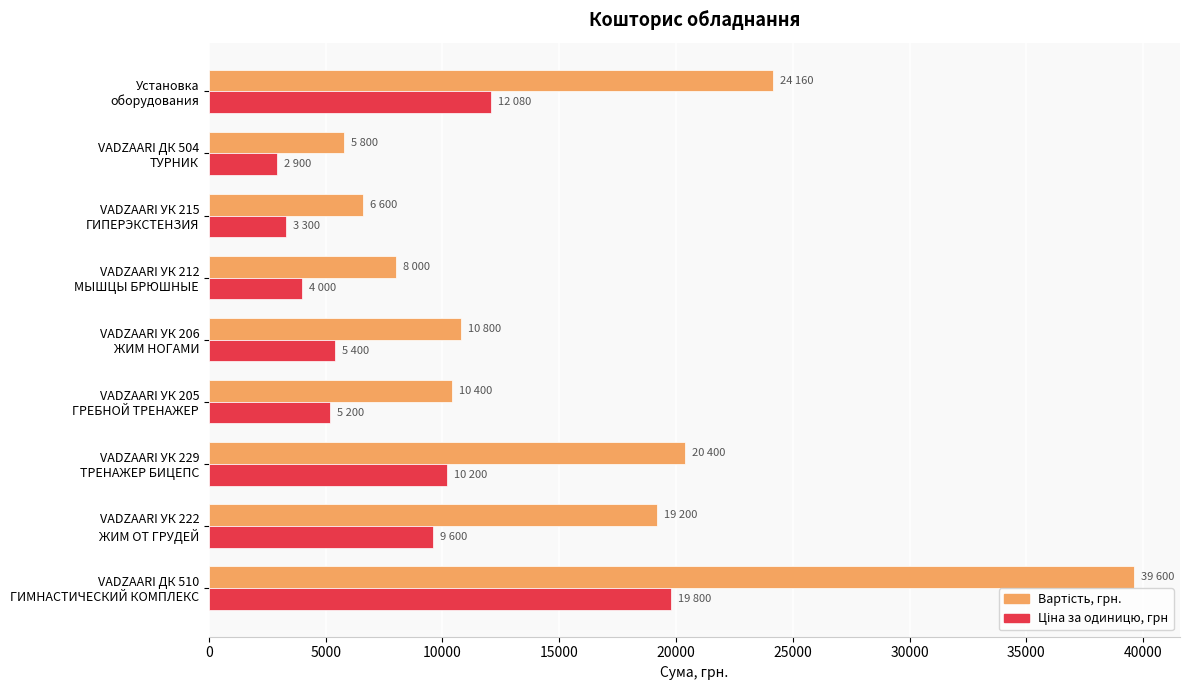

What is the minimum value shown in the chart?

2900